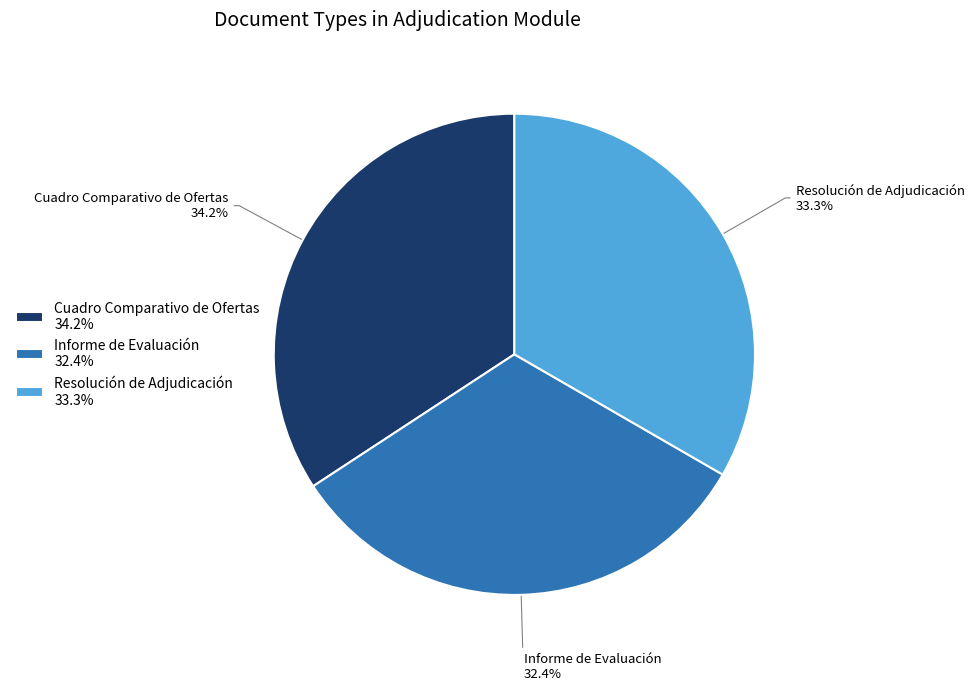

Which slice is the largest?

Cuadro Comparativo de Ofertas